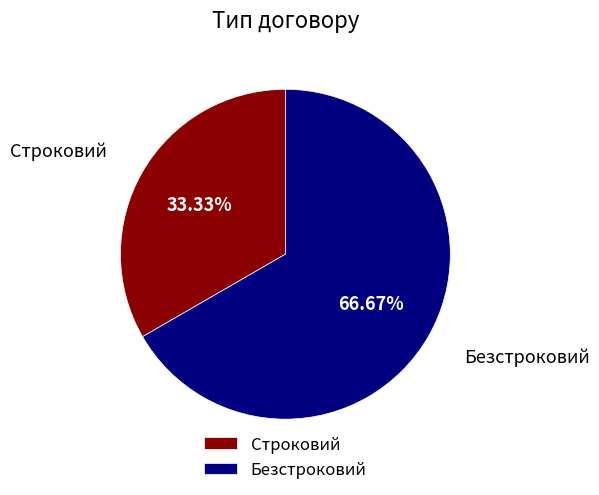

What percentage do Безстроковий and Строковий together represent?

100.0%